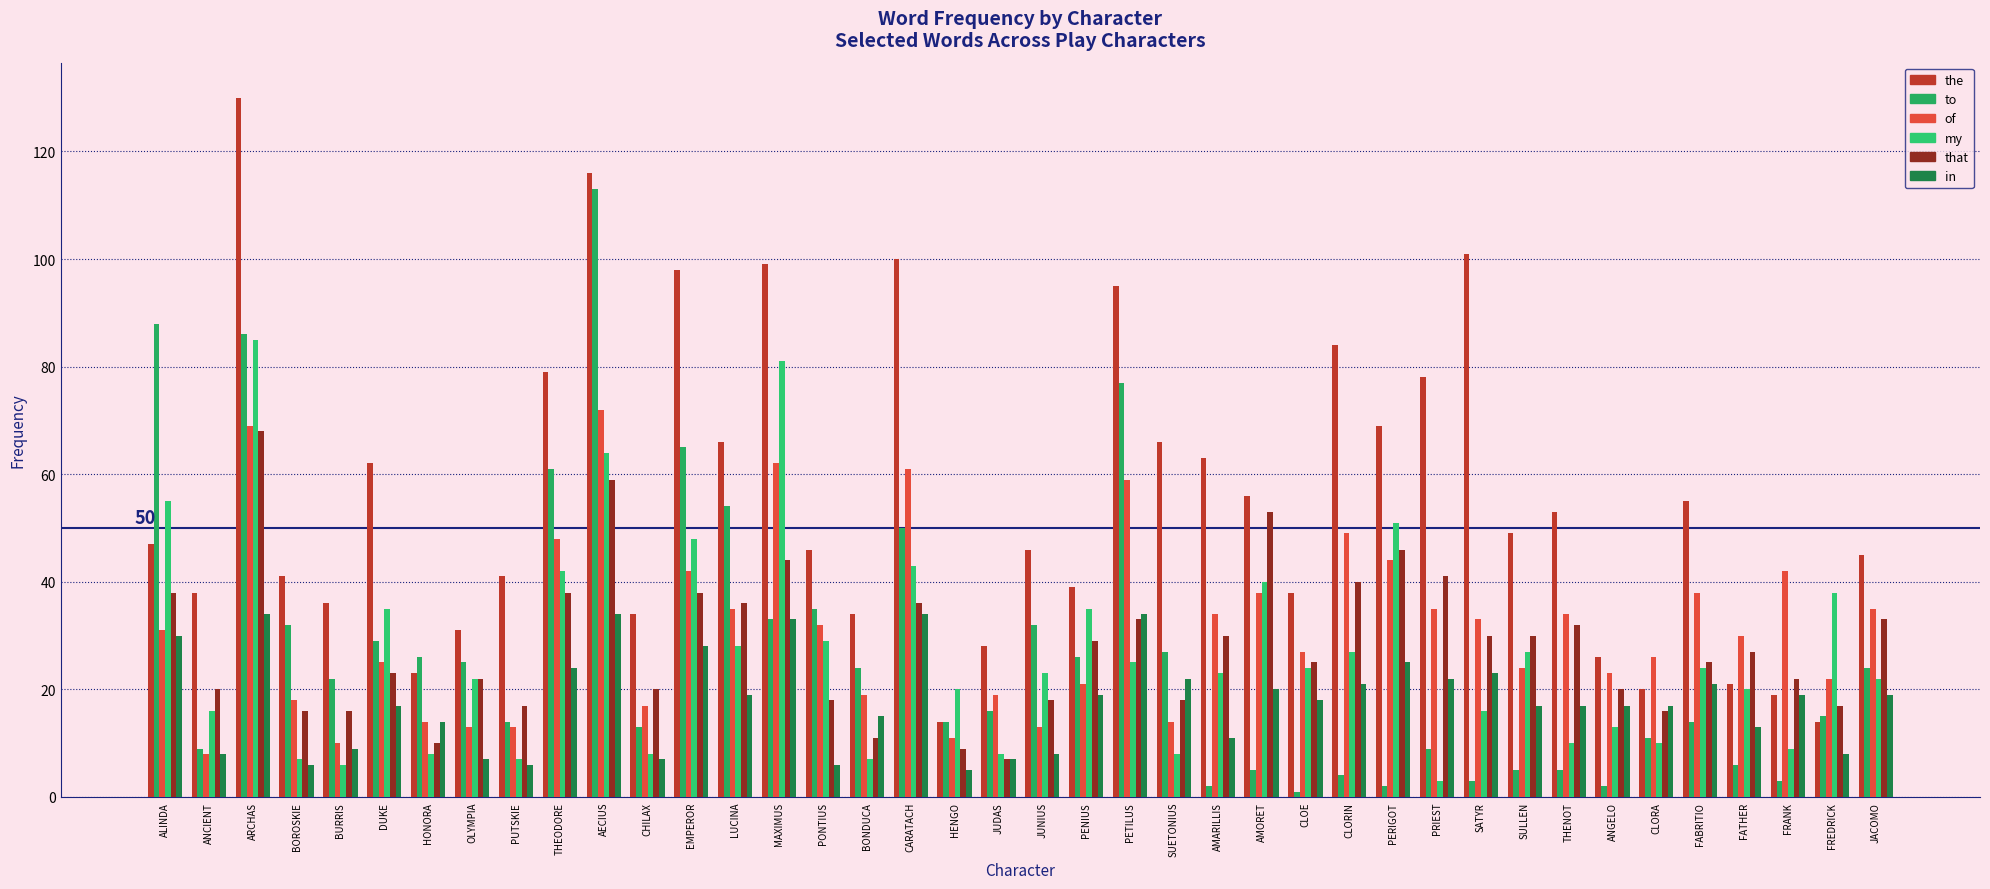

At which label is the closest to 72?

PERIGOT